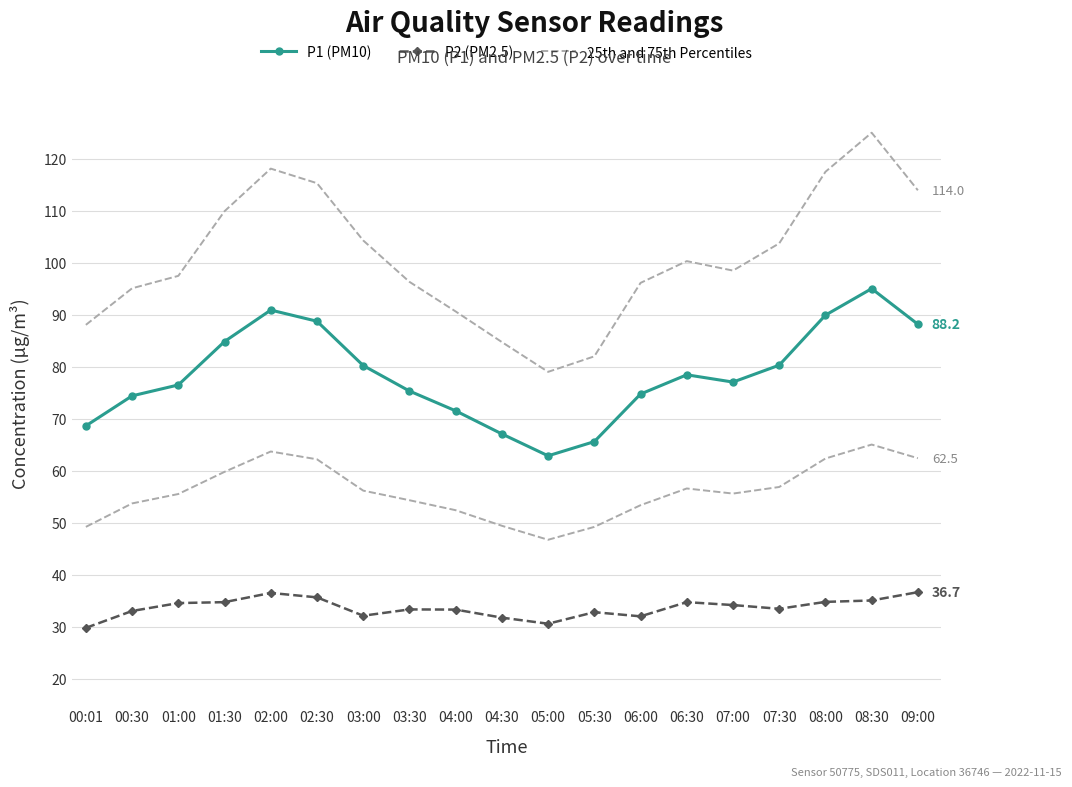

Reading left to right, list all the values displayed in this chart.

P1 (PM10): 00:01=68.7	00:30=74.5	01:00=76.5	01:30=84.9	02:00=91.0	02:30=88.8	03:00=80.3	03:30=75.4	04:00=71.6	04:30=67.1	05:00=62.9	05:30=65.7	06:00=74.8	06:30=78.5	07:00=77.1	07:30=80.3	08:00=90.0	08:30=95.1	09:00=88.2
P2 (PM2.5): 00:01=29.8	00:30=33.1	01:00=34.6	01:30=34.8	02:00=36.5	02:30=35.7	03:00=32.2	03:30=33.4	04:00=33.4	04:30=31.8	05:00=30.6	05:30=32.9	06:00=32.0	06:30=34.8	07:00=34.2	07:30=33.5	08:00=34.8	08:30=35.1	09:00=36.7
25th and 75th Percentiles: 00:01=88.1	00:30=95.1	01:00=97.5	01:30=110.0	02:00=118.2	02:30=115.3	03:00=104.3	03:30=96.4	04:00=90.7	04:30=84.8	05:00=79.1	05:30=82.1	06:00=96.2	06:30=100.4	07:00=98.5	07:30=103.8	08:00=117.5	08:30=125.1	09:00=114.0